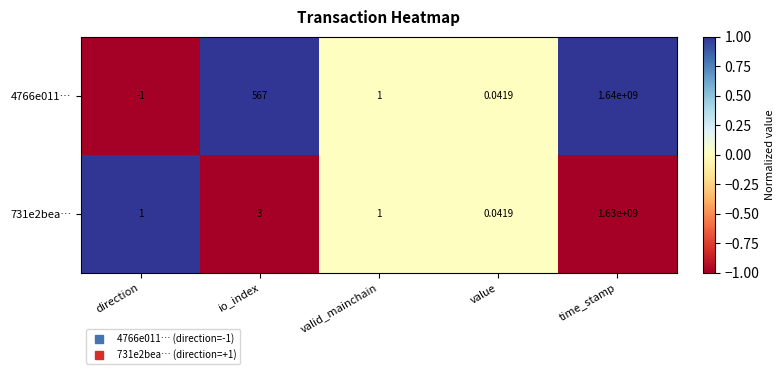

Which series has the largest total across all categories?

4766e011…